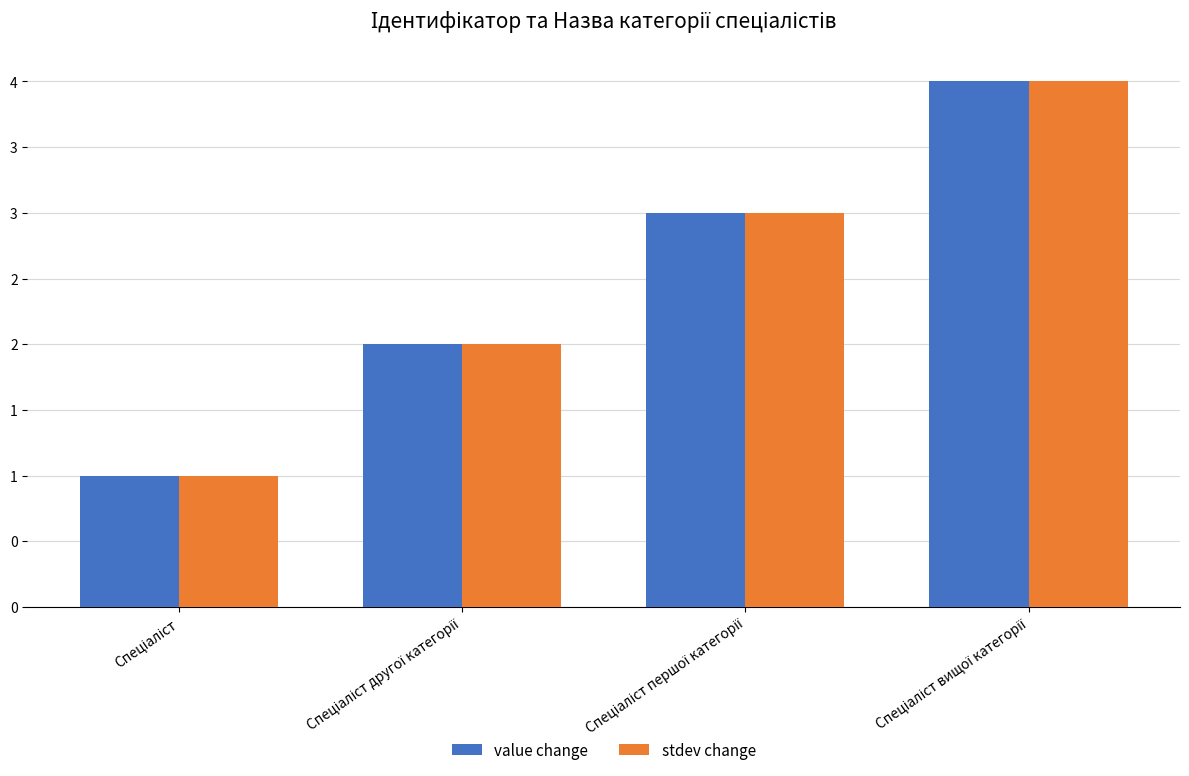

Reading left to right, extract all data points from this chart.

value change: 1	2	3	4
stdev change: 1	2	3	4